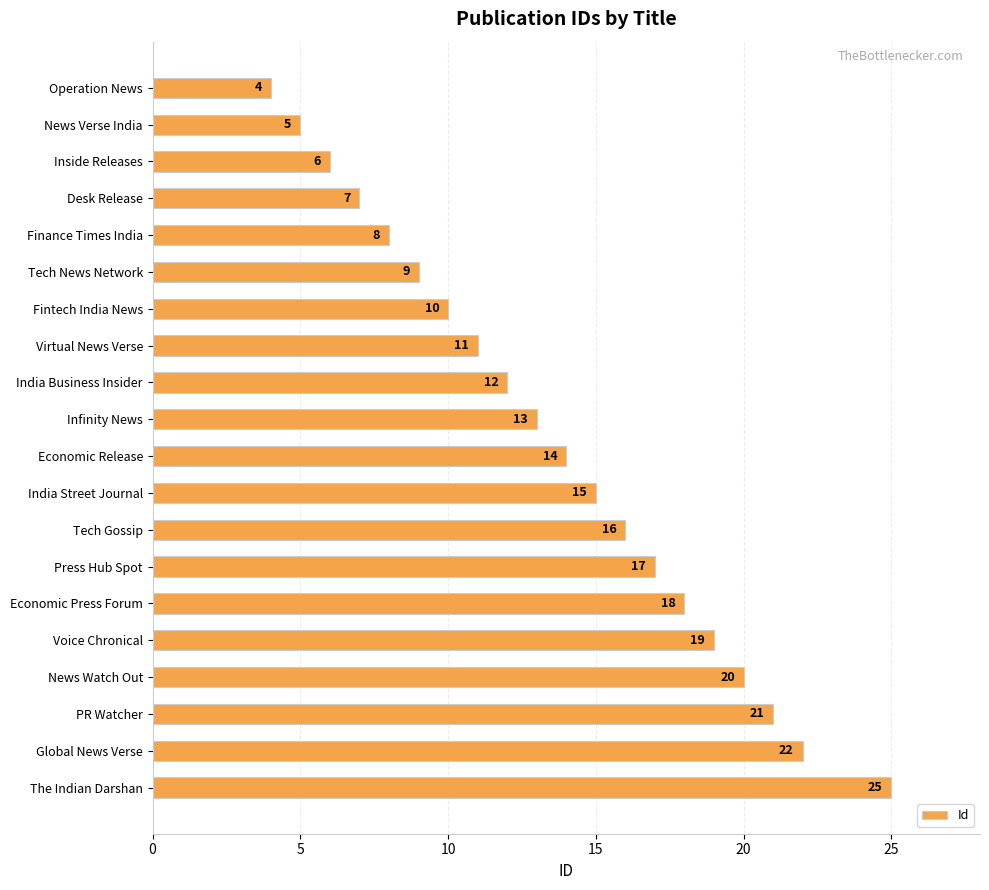

Reading top to bottom, transcribe all the data shown in this chart.

4	5	6	7	8	9	10	11	12	13	14	15	16	17	18	19	20	21	22	25